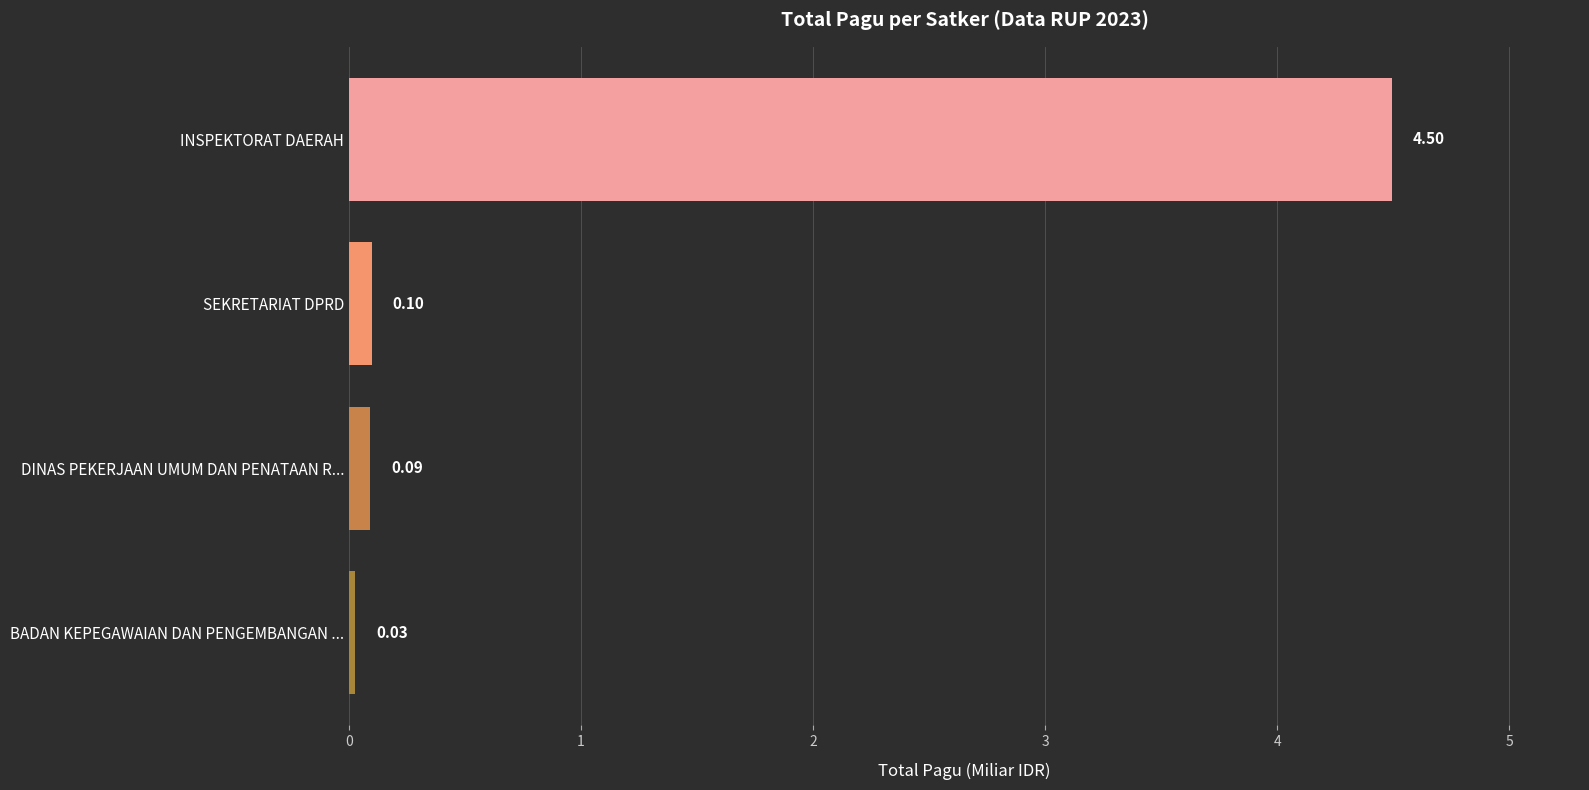

Between BADAN KEPEGAWAIAN DAN PENGEMBANGAN ... and SEKRETARIAT DPRD, which is larger?

SEKRETARIAT DPRD